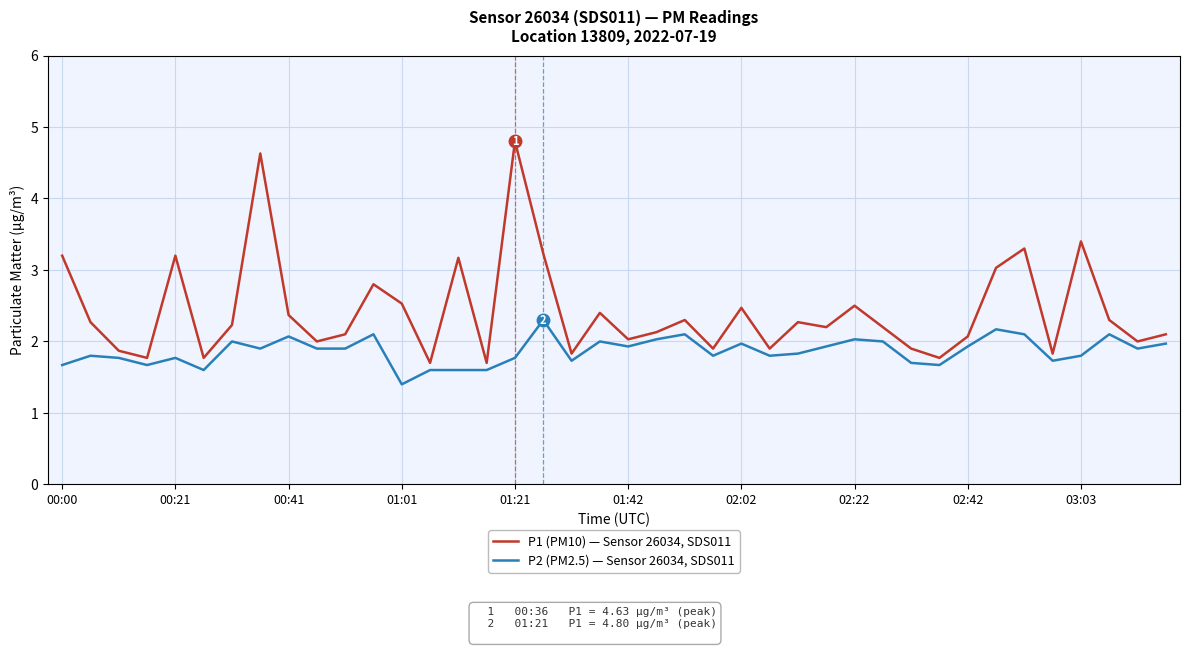

Which series has the widest spread of values?

P1 (PM10) — Sensor 26034, SDS011